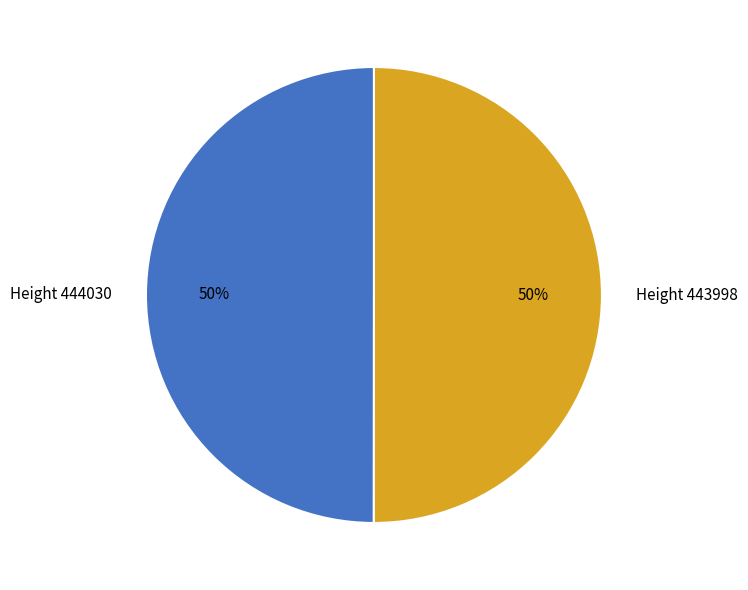

Do Height 444030 and Height 443998 together represent more than half of the pie?

Yes